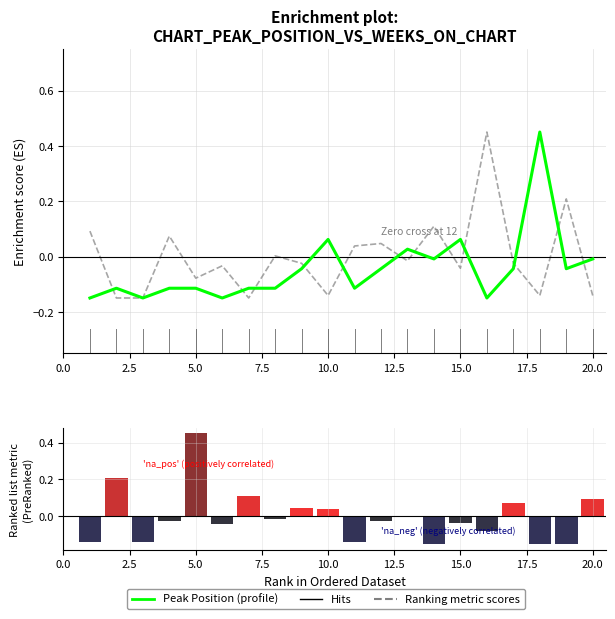

What is the value of the Ranking metric scores bar at the 14th from the left?

-0.1